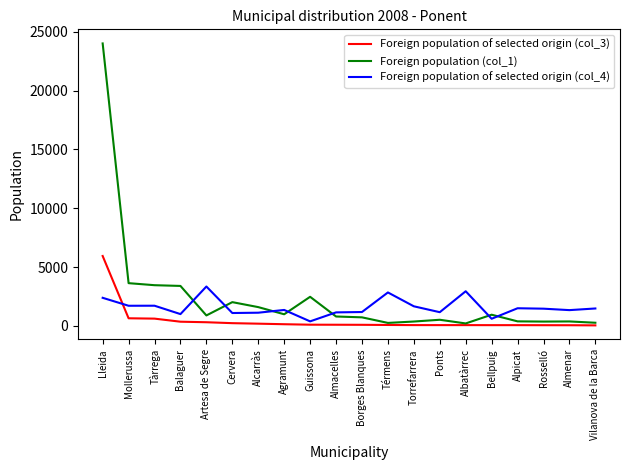

At which label does Foreign population of selected origin (col_3) reach its peak?

Lleida